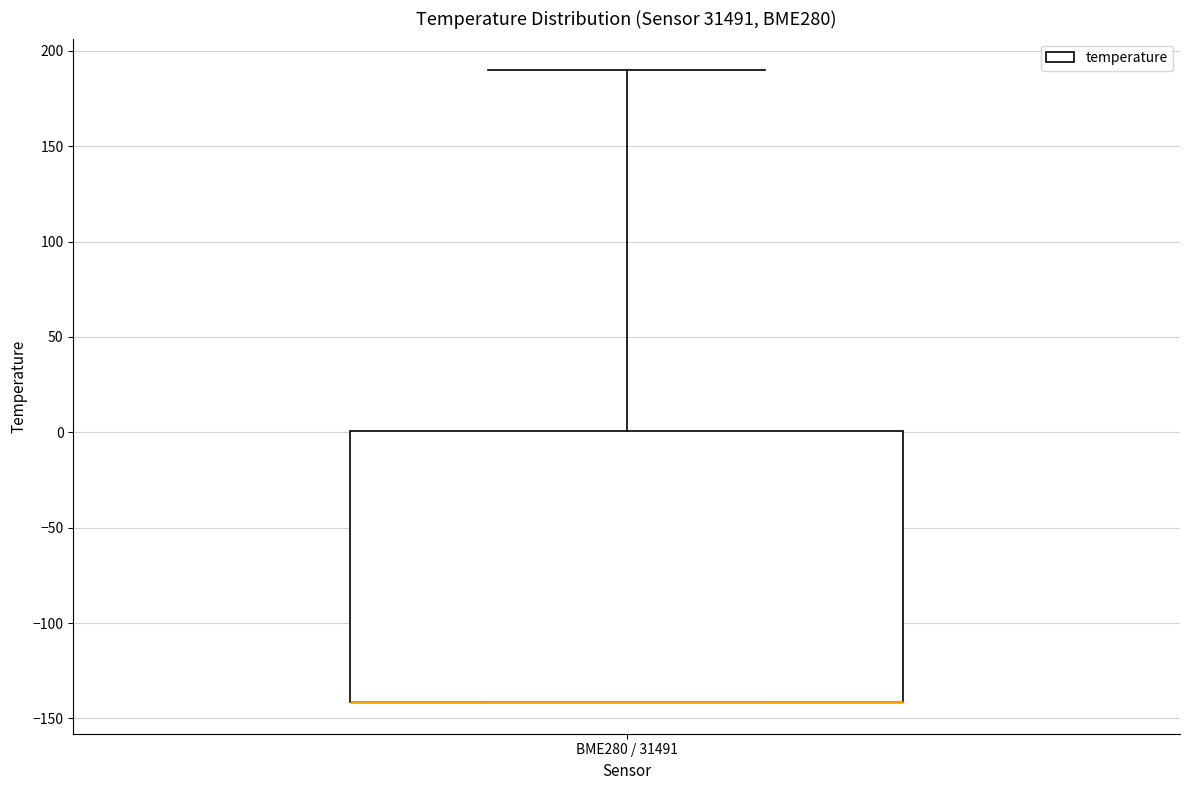

Where does the upper whisker of the box for BME280 / 31491 end on the y-axis? The values are not printed on the chart, so give them approximately, as read against the axis.

190